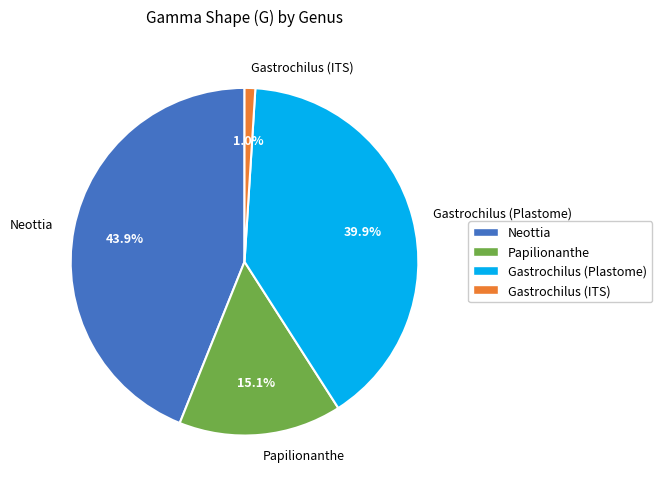

To the nearest percent, what is the average slice percentage?

25%